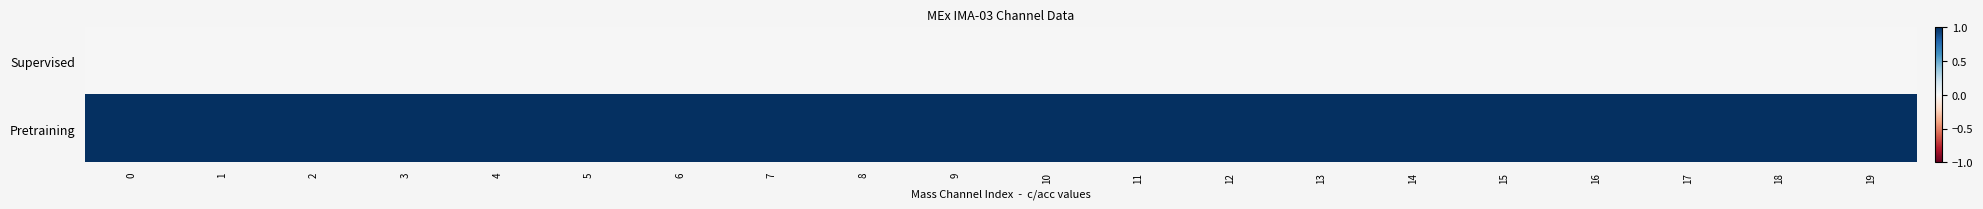

Rank the series at 1 from highest to lowest value.

Pretraining, Supervised